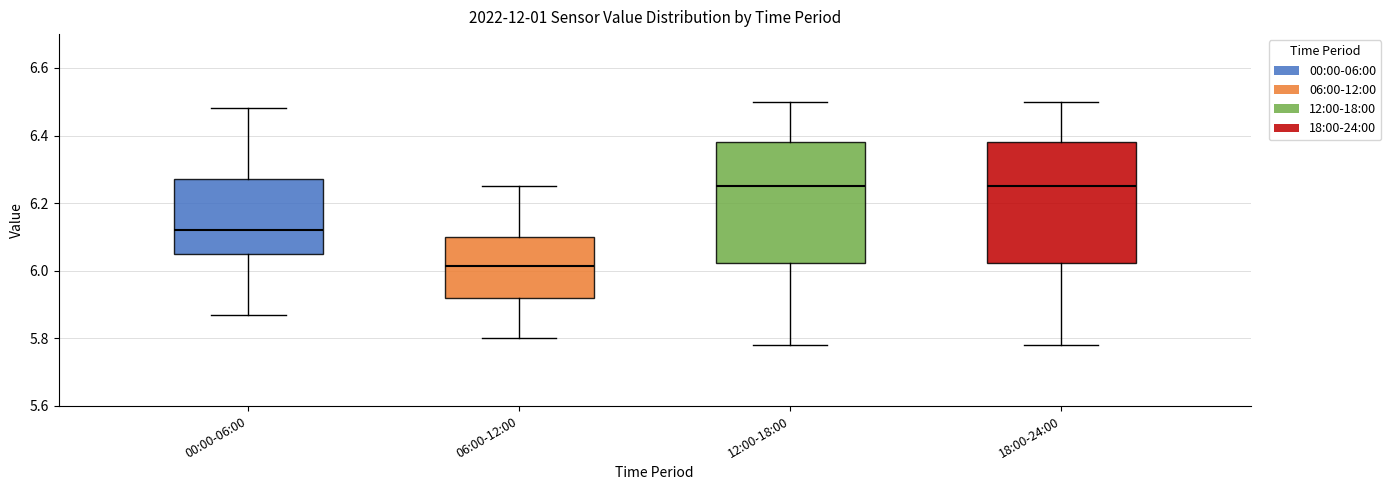

Reading left to right, read every box against the y-axis: the position of its median line, the range the box covers, and the ends of its whiskers. The values are not printed on the chart, so give them approximately, as read against the axis.

00:00-06:00: median 6.12, box 6.06 to 6.28, whiskers 5.88 to 6.48
06:00-12:00: median 6.02, box 5.92 to 6.10, whiskers 5.80 to 6.26
12:00-18:00: median 6.26, box 6.02 to 6.38, whiskers 5.78 to 6.50
18:00-24:00: median 6.26, box 6.02 to 6.38, whiskers 5.78 to 6.50